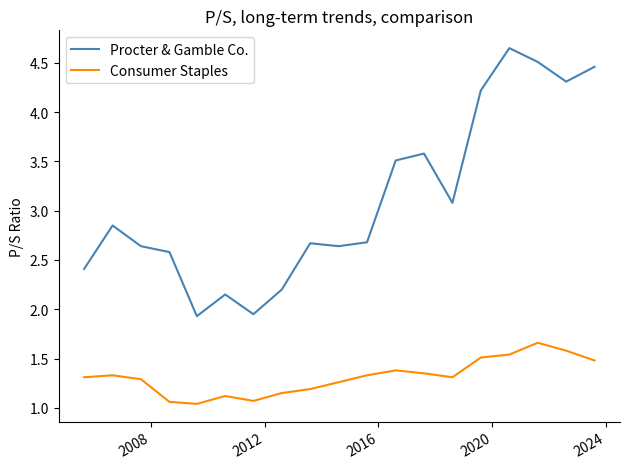

Rank the series by their maximum value, from lowest to highest.

Consumer Staples, Procter & Gamble Co.